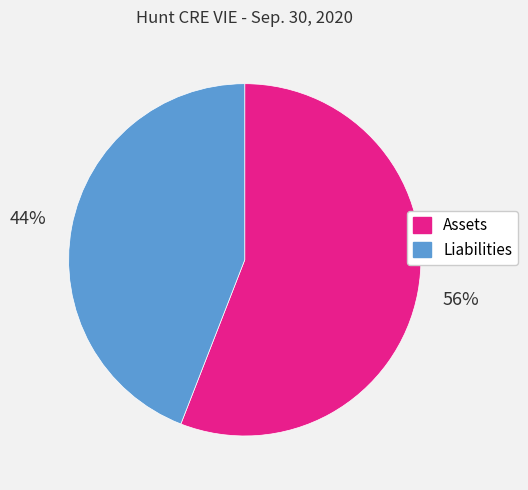

Between Liabilities and Assets, which is larger?

Assets